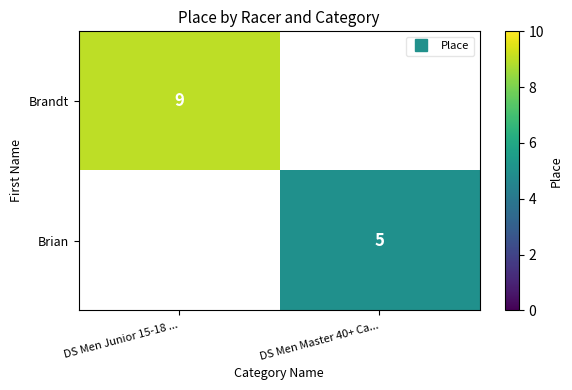

Is the value of Brandt at DS Men Junior 15-18 ... greater than the value of Brian at DS Men Master 40+ Ca...?

Yes